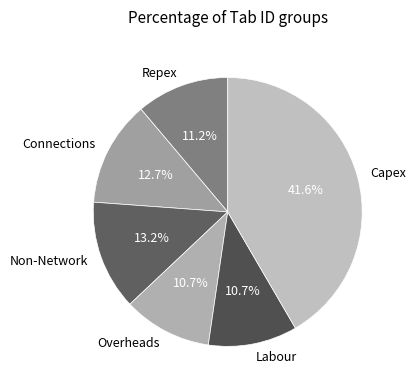

Which slice is the largest?

Capex